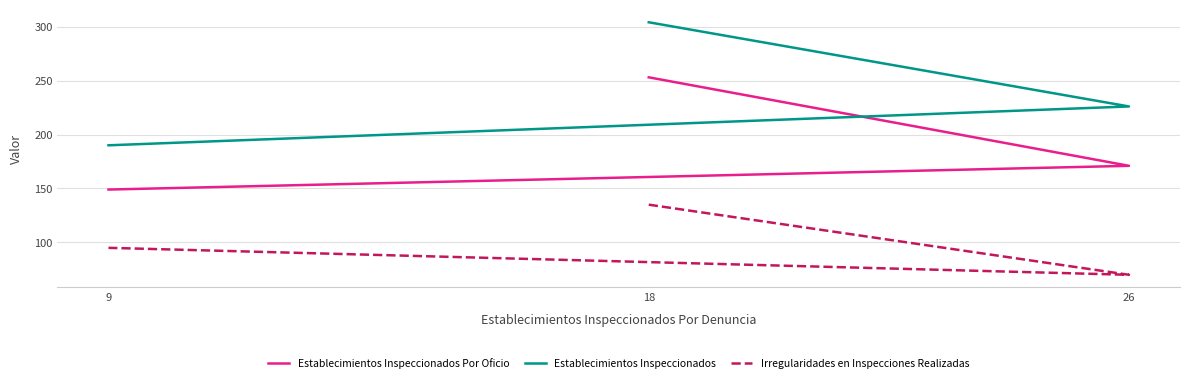

How many lines are shown in the chart?

3